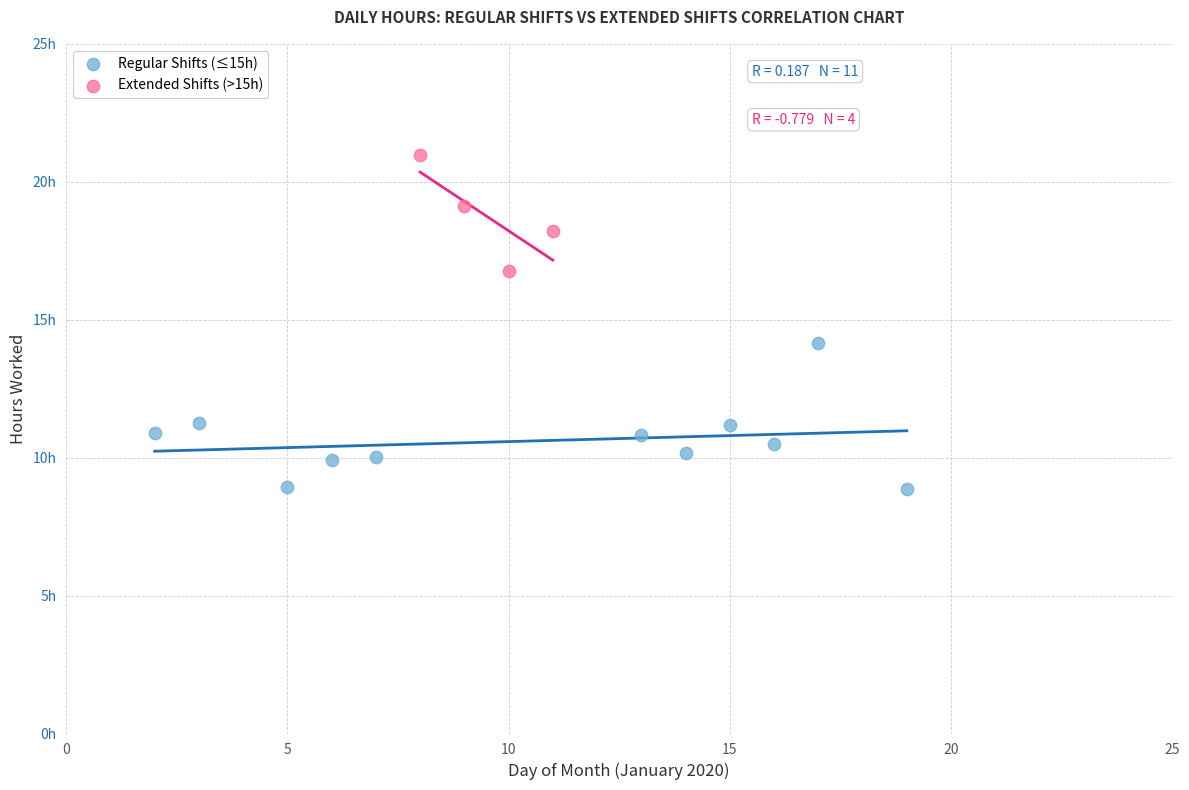

What are all the series names shown in the legend?

Regular Shifts (≤15h), Extended Shifts (>15h)